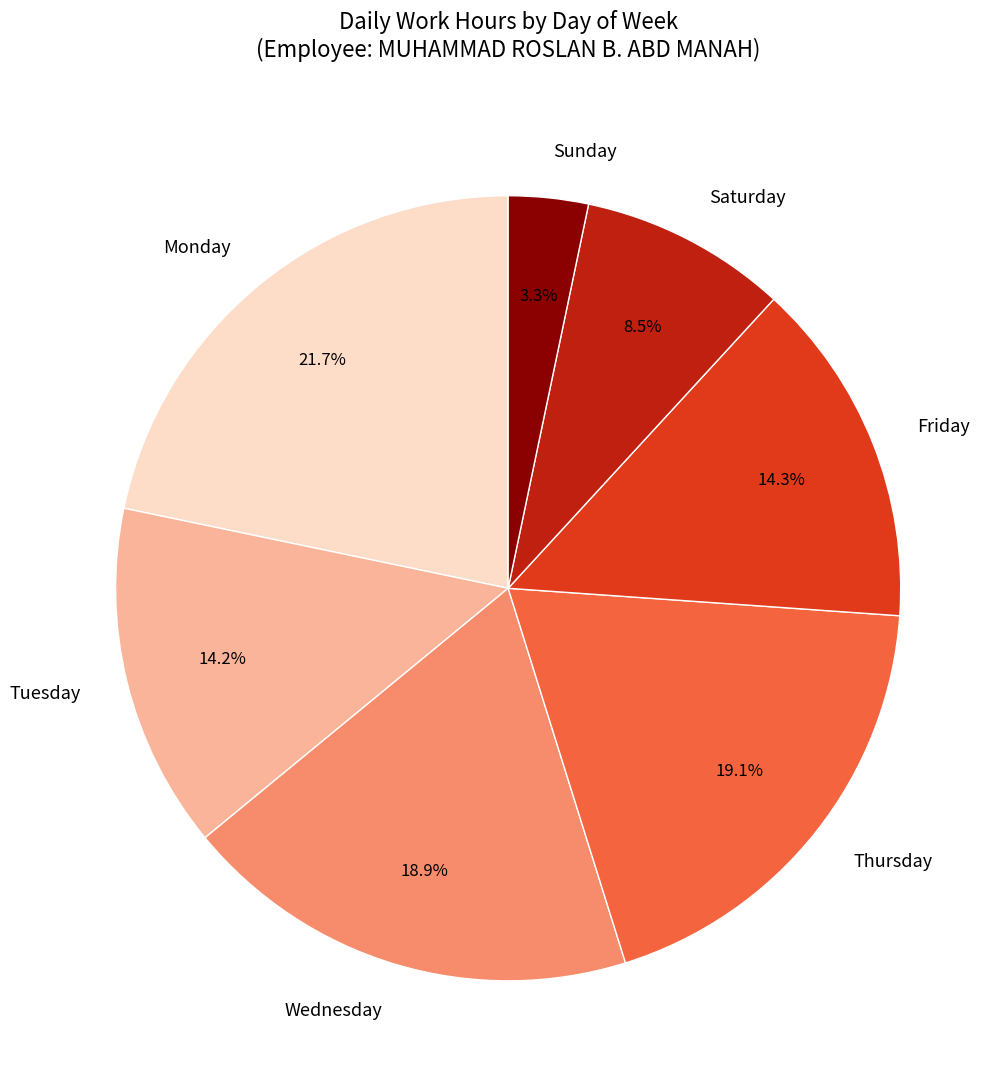

How many slices are in this pie chart?

7